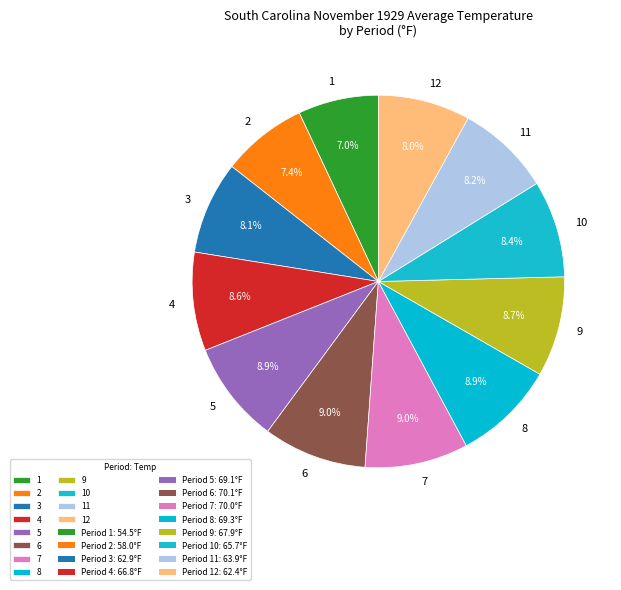

Is it true that 4 is 1% of the pie?

False